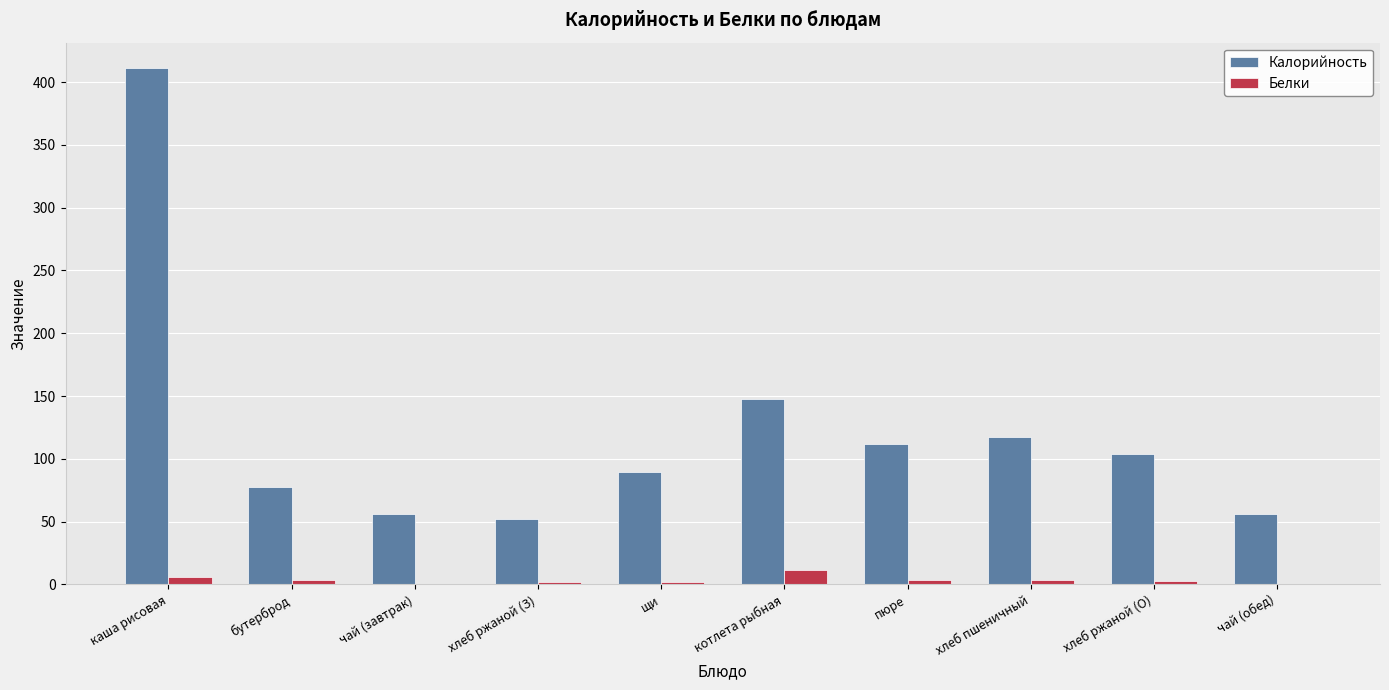

True or false: Белки has a value of 0.0 at чай (обед).

True